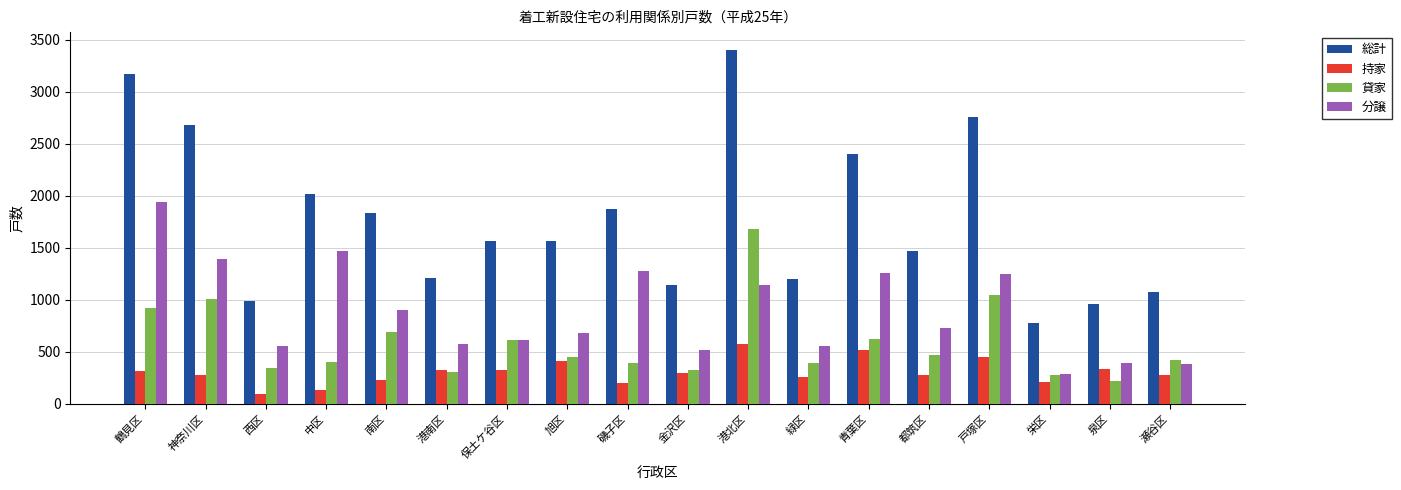

What is the label of the 16th bar from the left?

栄区